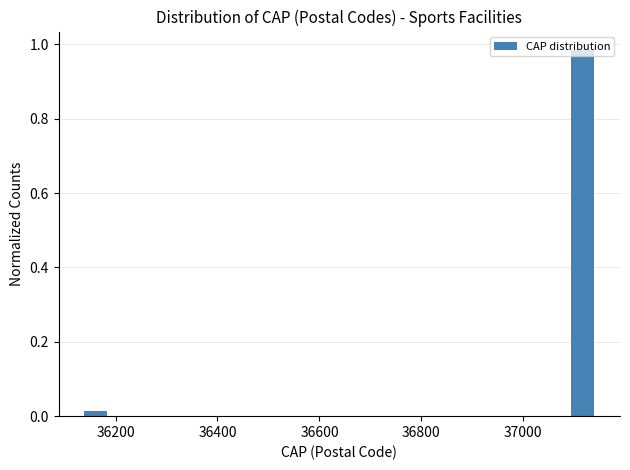

Around what value on the x-axis is the tallest bar? Give the approximate position of its centre, as read against the axis.

37120